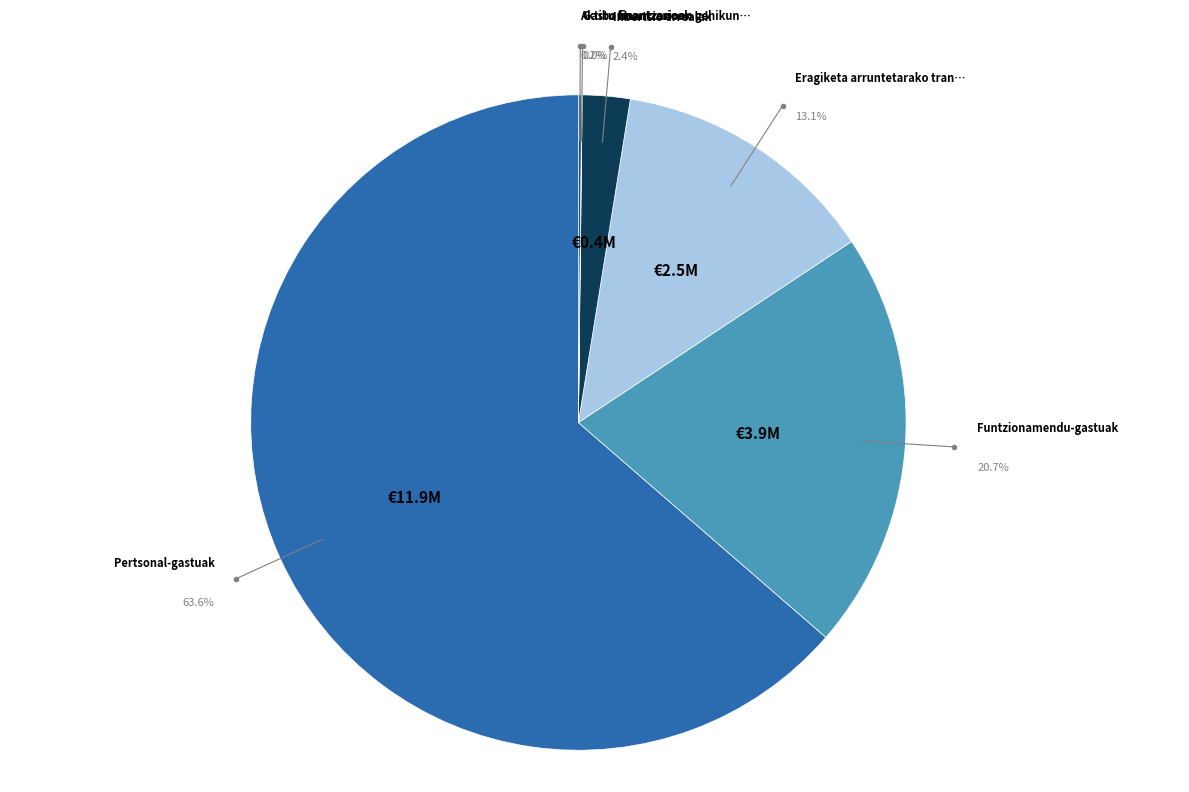

Which has a higher value, Pertsonal-gastuak or Eragiketa arruntetarako transferentziak?

Pertsonal-gastuak